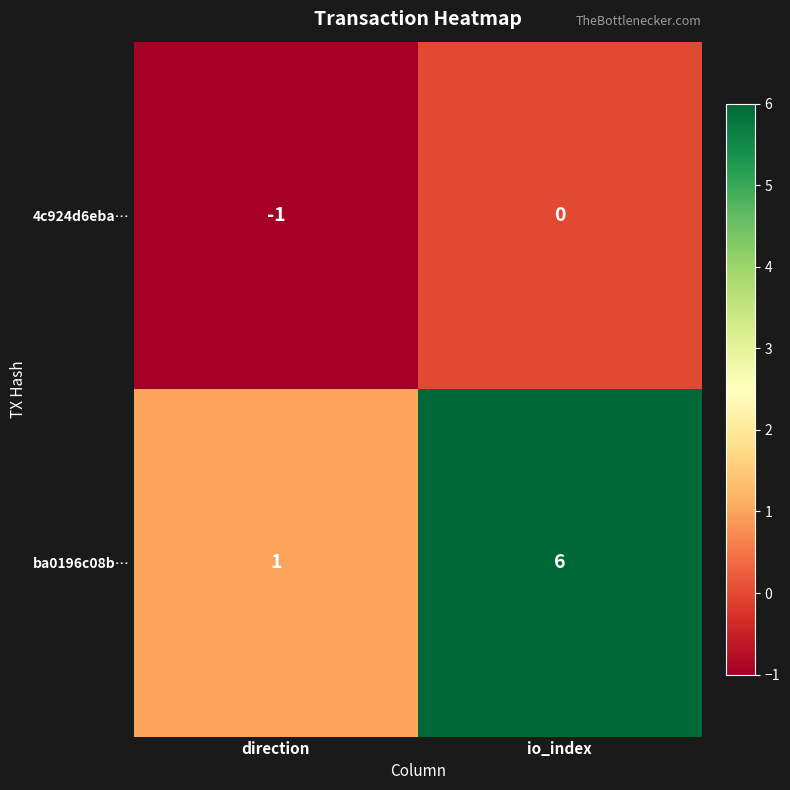

At direction, list the series in order from smallest to largest.

4c924d6eba…, ba0196c08b…